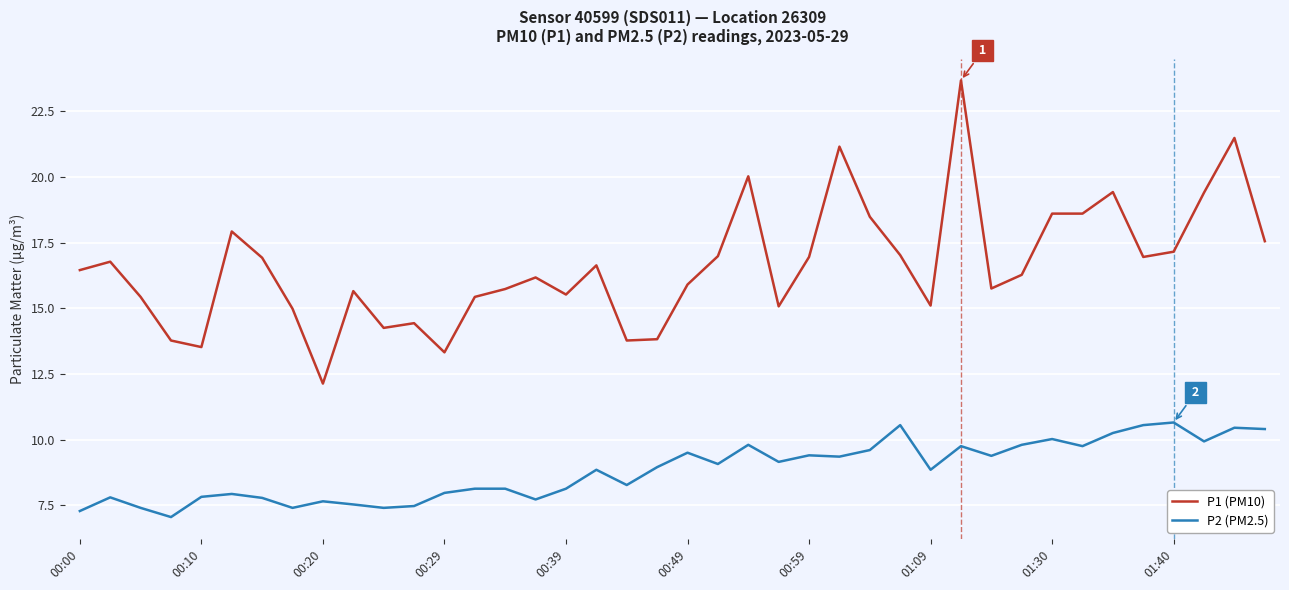

What are all the series names shown in the legend?

P1 (PM10), P2 (PM2.5)